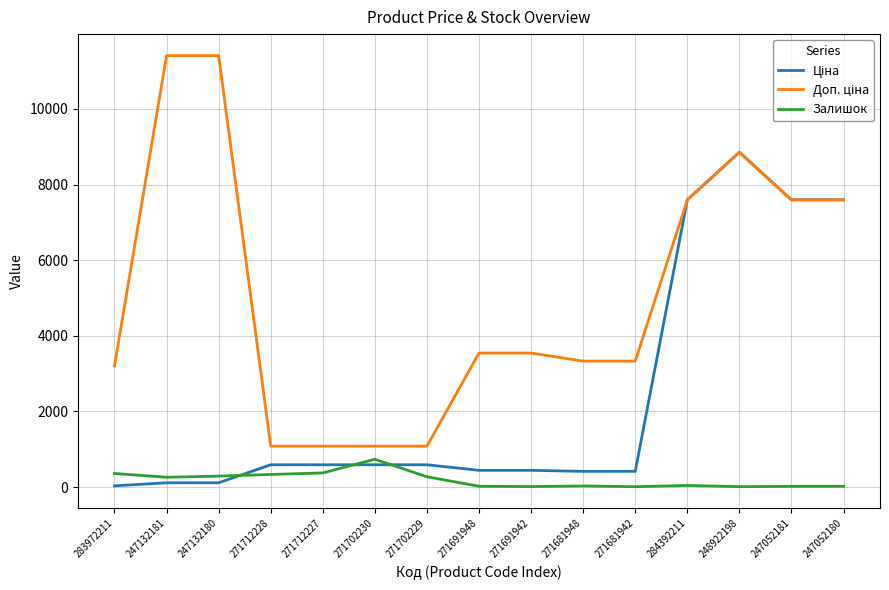

At which category is the sum across all series the highest?

248922198